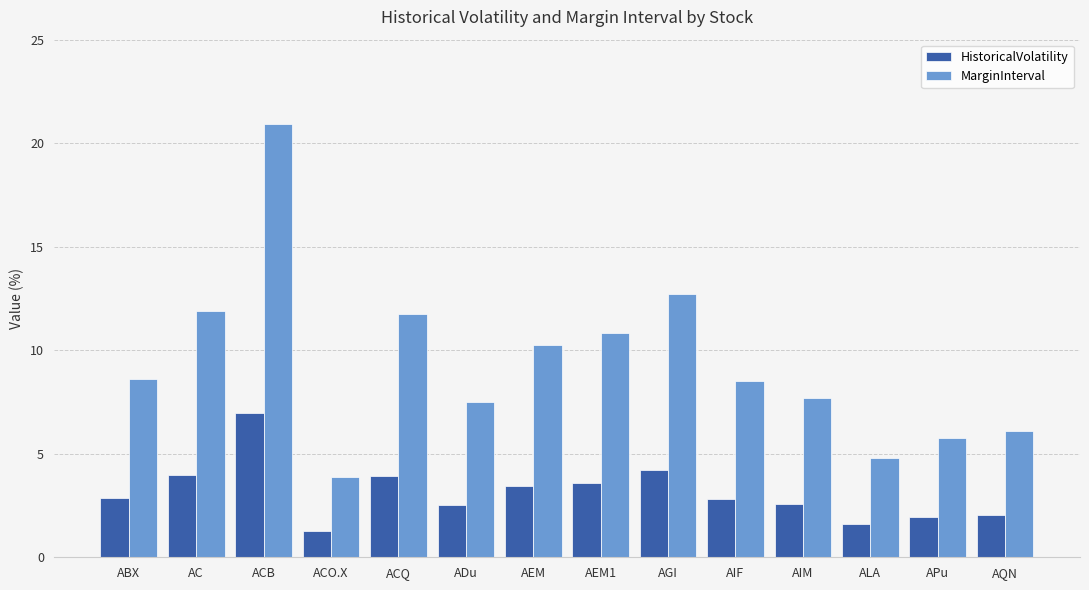

What are all the series names shown in the legend?

HistoricalVolatility, MarginInterval